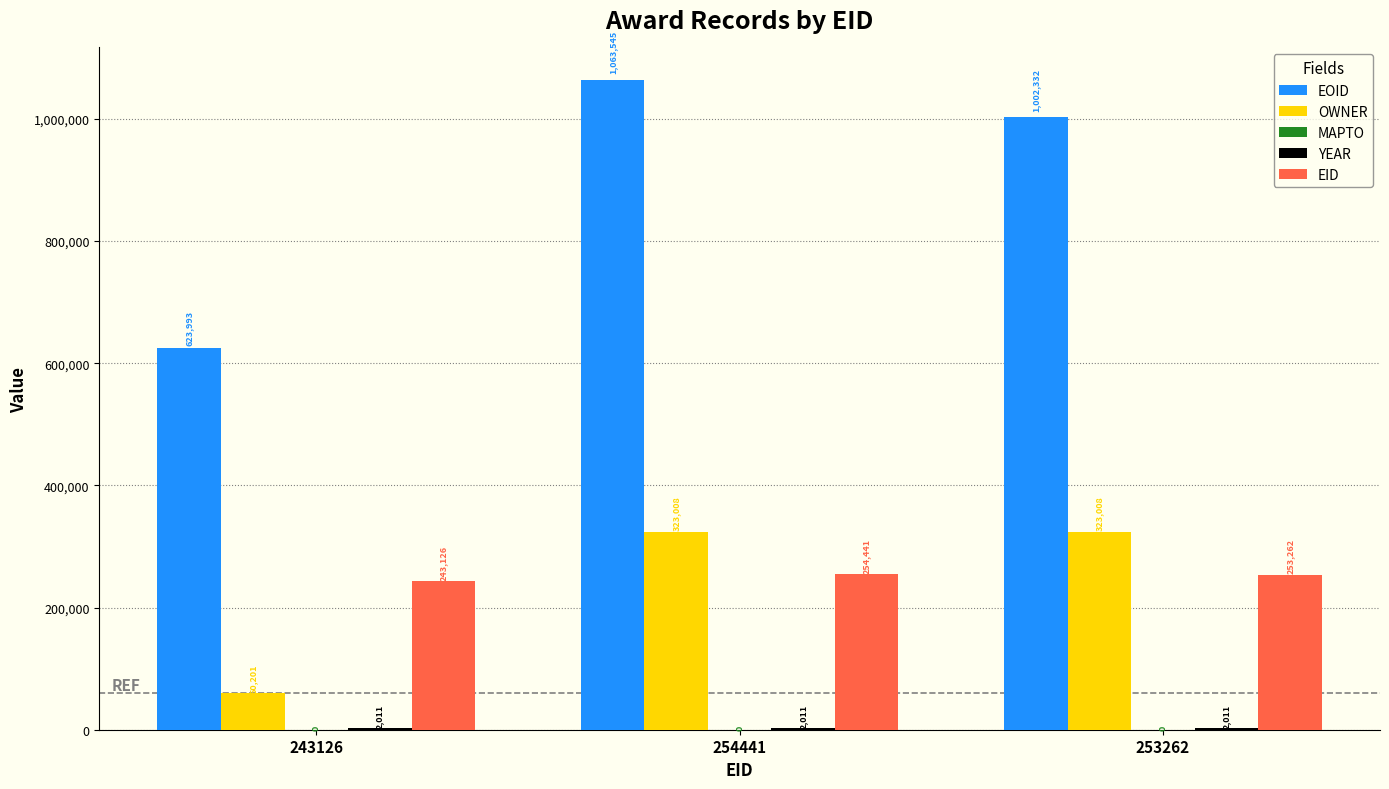

At which category does the chart reach its peak across all series?

254441